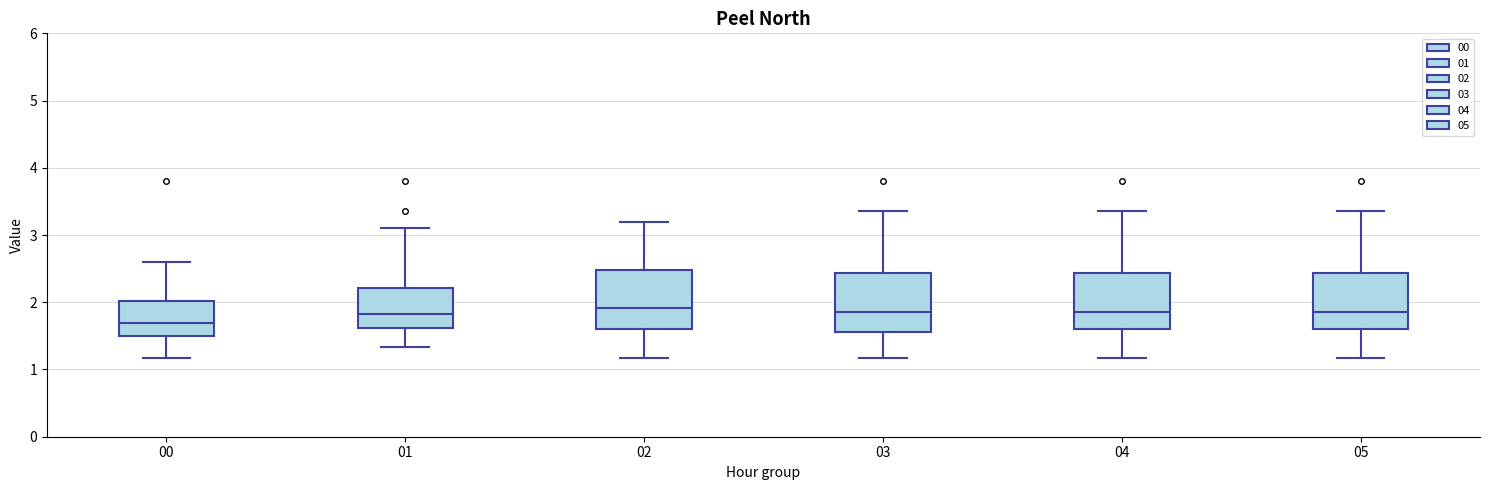

Reading left to right, transcribe this box plot: for each box, give where its median line is, the range the box spans, and where its two whiskers end, as read against the y-axis. The values are not printed on the chart, so give them approximately, as read against the axis.

00: median 1.7, box 1.5 to 2.0, whiskers 1.2 to 2.6
01: median 1.8, box 1.6 to 2.2, whiskers 1.3 to 3.1
02: median 1.9, box 1.6 to 2.5, whiskers 1.2 to 3.2
03: median 1.9, box 1.6 to 2.4, whiskers 1.2 to 3.4
04: median 1.9, box 1.6 to 2.4, whiskers 1.2 to 3.4
05: median 1.9, box 1.6 to 2.4, whiskers 1.2 to 3.4